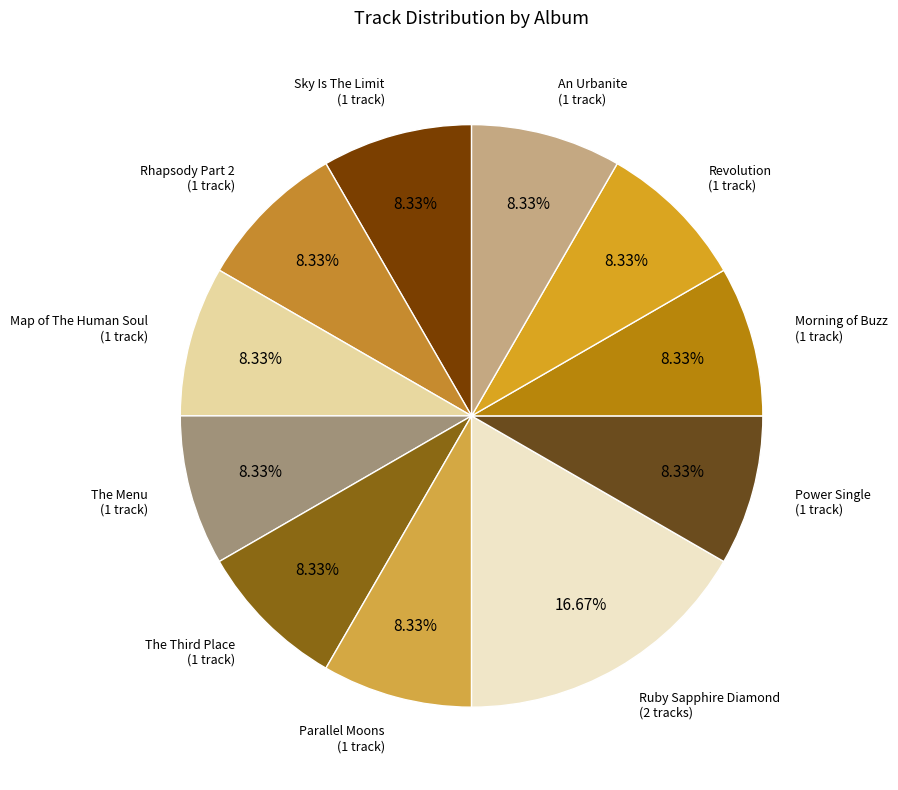

Which category has the biggest portion of the pie?

Ruby Sapphire Diamond